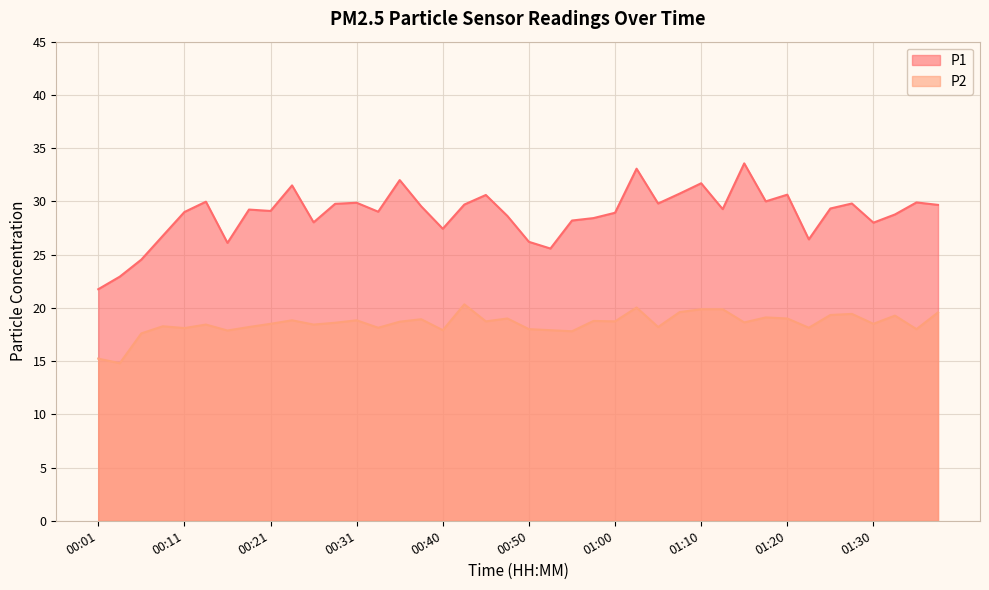

What is the total value across all series at 01:32?

48.0